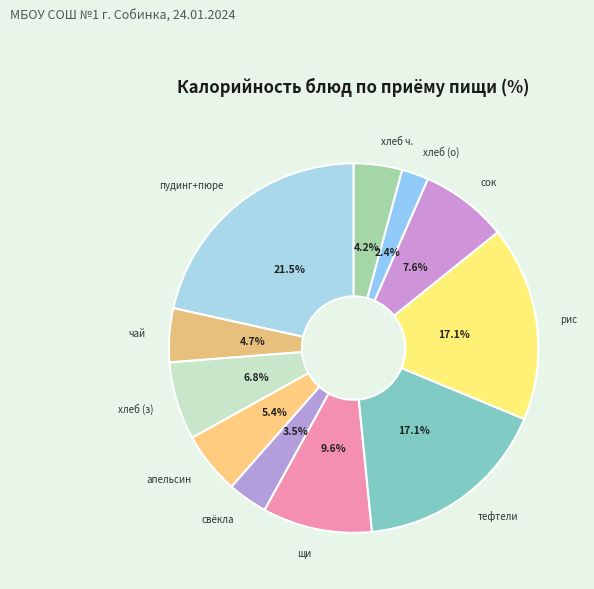

Count the number of slices in the pie.

11